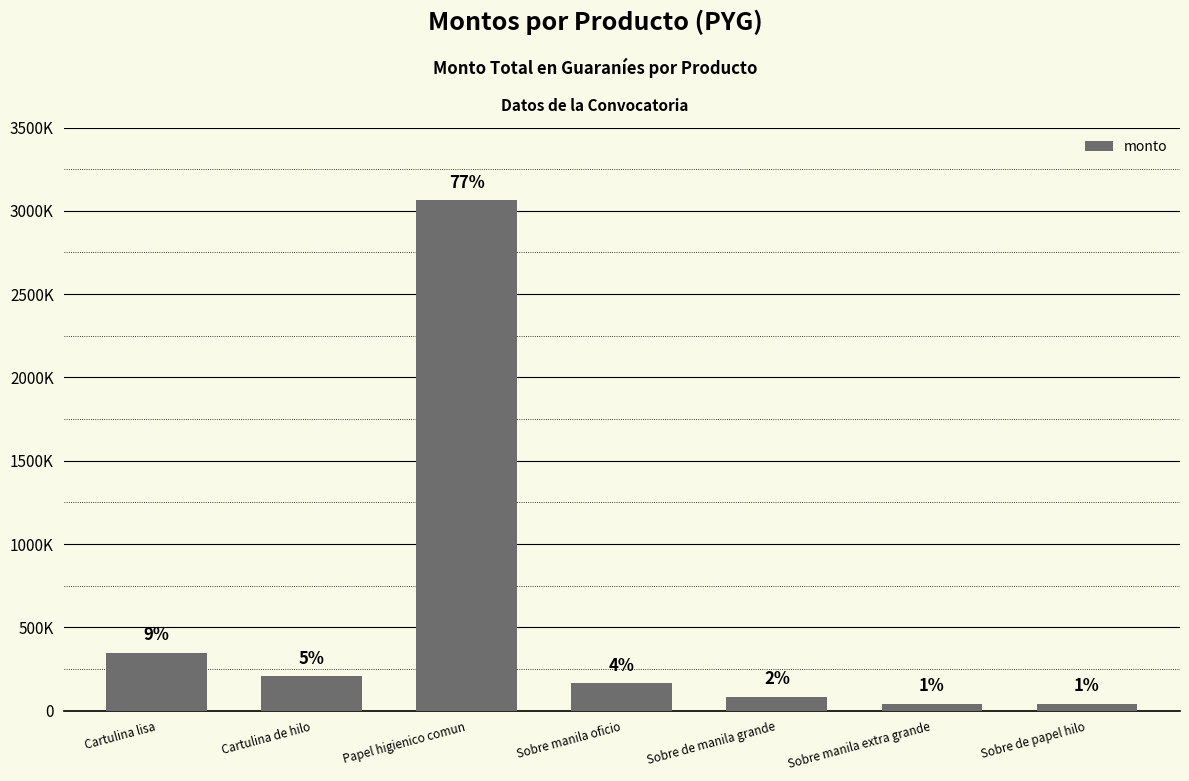

What is the label of the 1st bar from the left?

Cartulina lisa